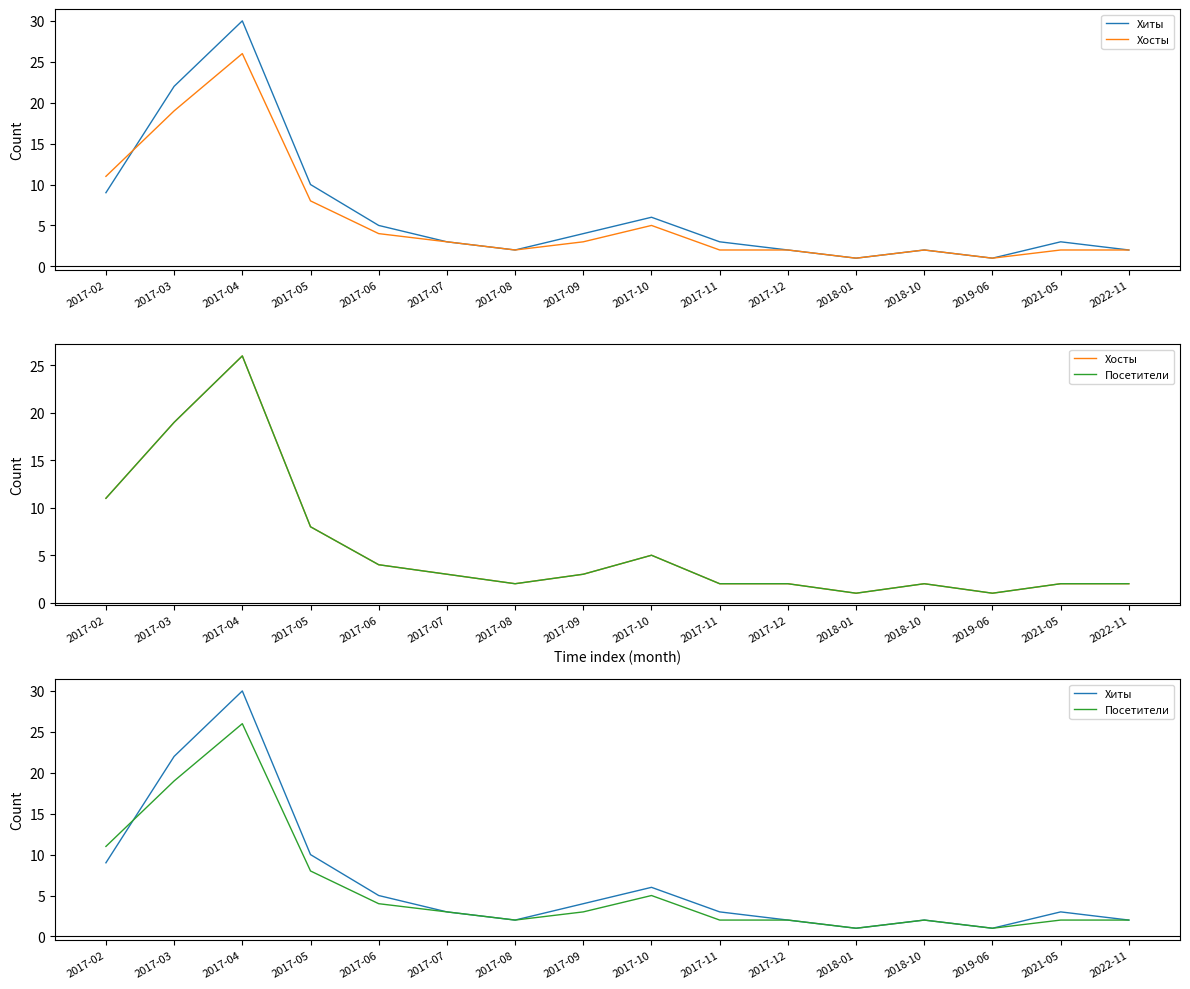

What is the difference between the maximum and minimum values in the Хиты series?

29